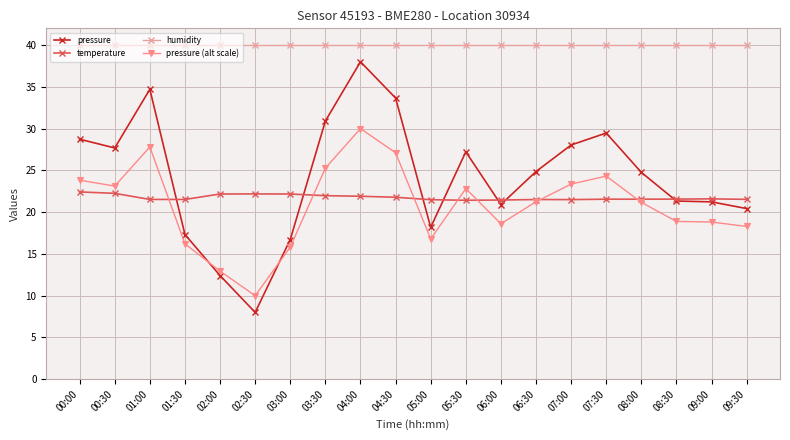

How many lines are shown in the chart?

4